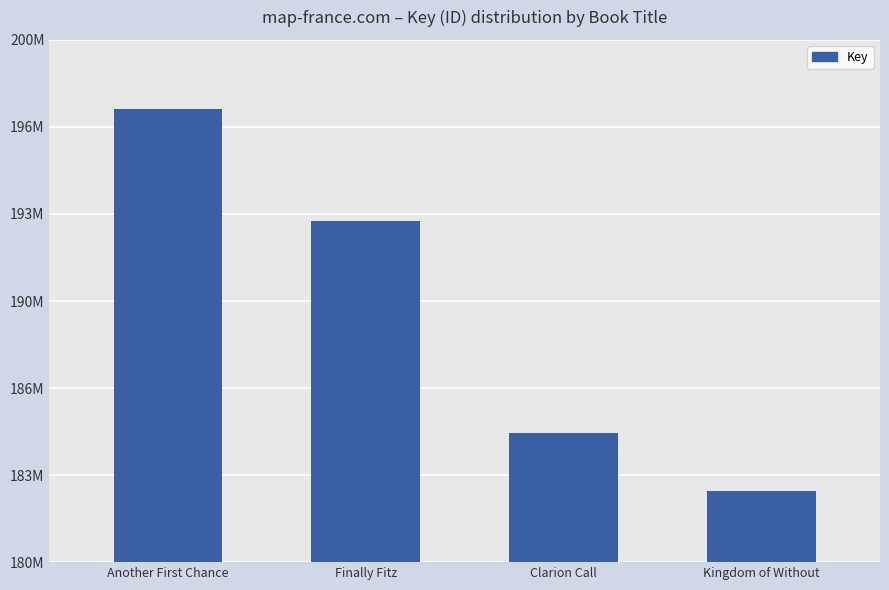

Reading left to right, list all the values displayed in this chart.

Another First Chance=197369015	Finally Fitz=193065226	Clarion Call=184954535	Kingdom of Without=182721424